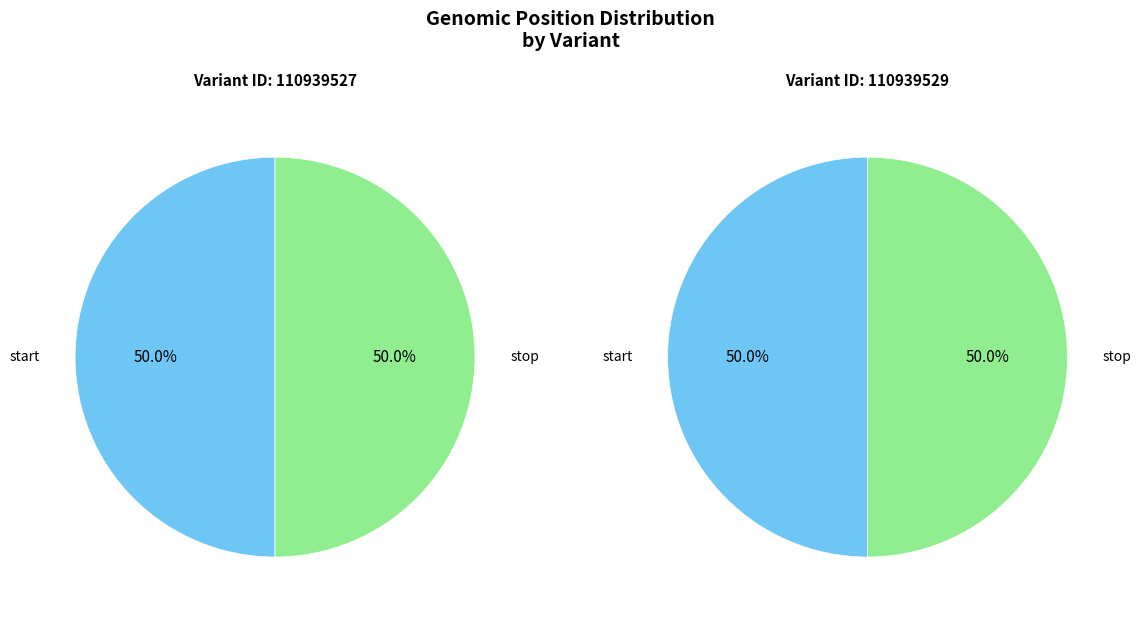

Rank the categories by variant 110939529 value from lowest to highest.

start, stop